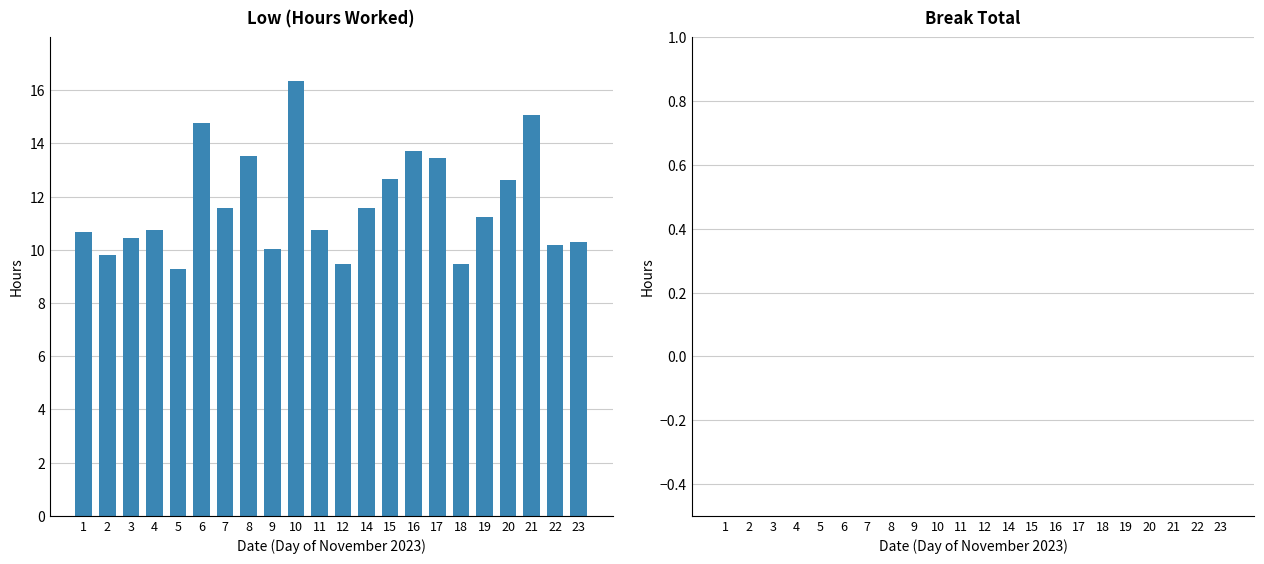

Does the chart contain any negative values?

No